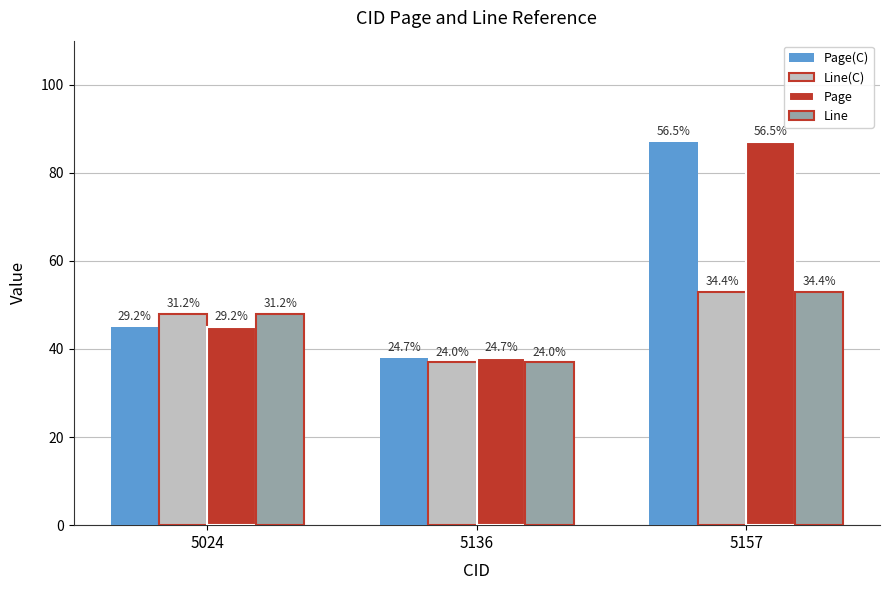

Is it true that Line(C) equals 19 at 5136?

False